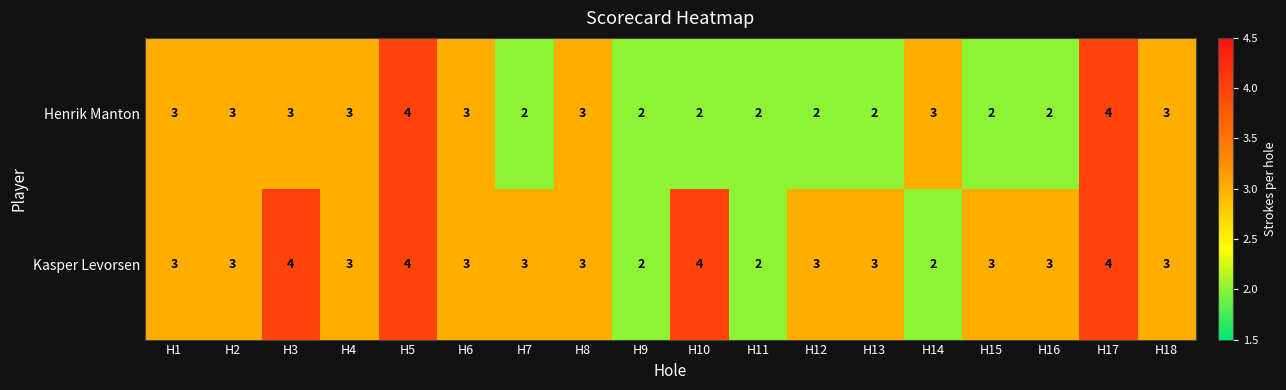

What is the sum of the Kasper Levorsen values at H2 and H9?

5